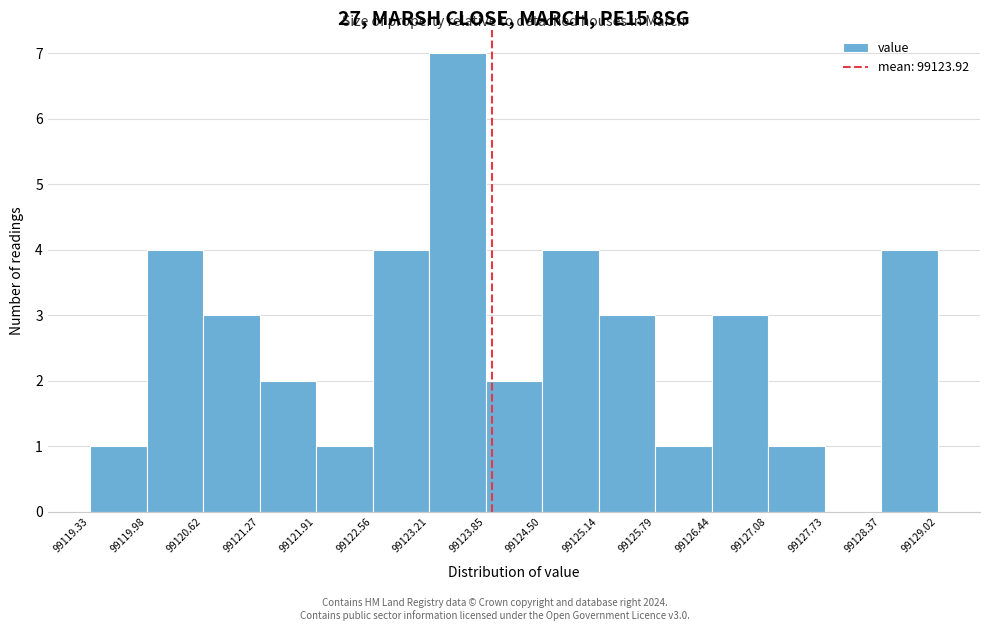

Reading left to right, list every bar in this chart as the range it spans on the x-axis followed by its height. The values are not printed on the chart, so give them approximately, as read against the axis.

99119.33 to 99119.98: 1
99119.98 to 99120.62: 4
99120.62 to 99121.27: 3
99121.27 to 99121.91: 2
99121.91 to 99122.56: 1
99122.56 to 99123.21: 4
99123.21 to 99123.85: 7
99123.85 to 99124.50: 2
99124.50 to 99125.14: 4
99125.14 to 99125.79: 3
99125.79 to 99126.44: 1
99126.44 to 99127.08: 3
99127.08 to 99127.73: 1
99127.73 to 99128.37: 0
99128.37 to 99129.02: 4